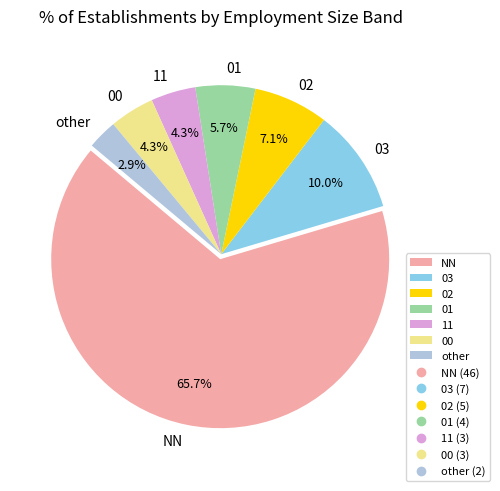

Which category has the biggest portion of the pie?

NN